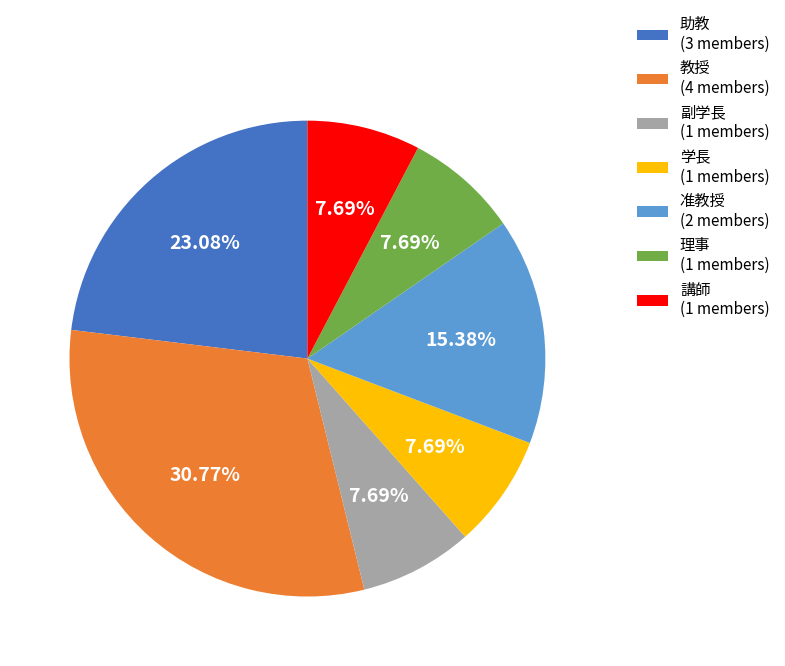

What portion of the pie excludes 教授?

69.2%